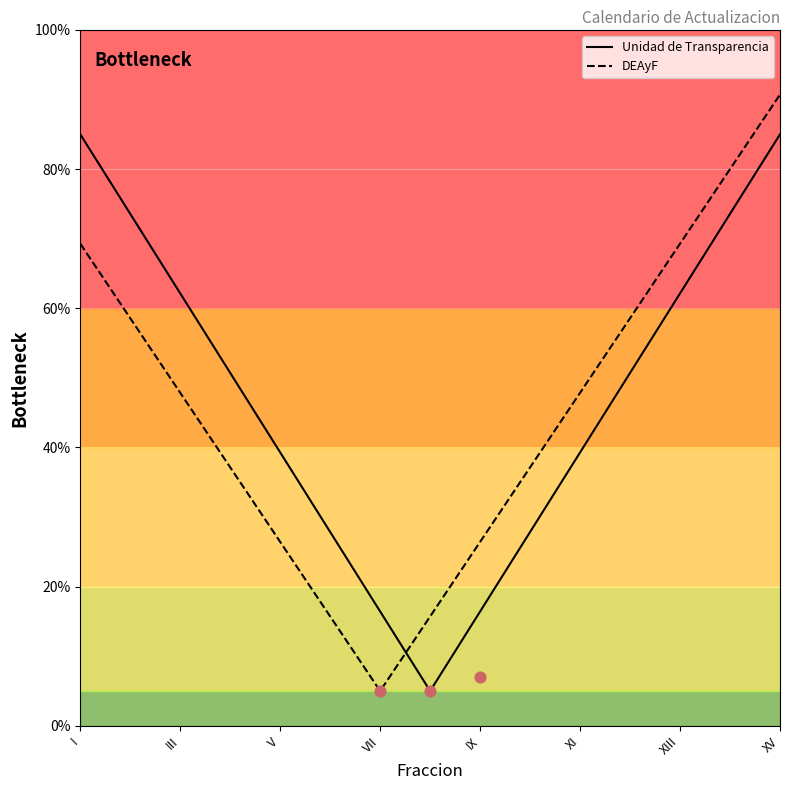

What are all the series names shown in the legend?

Unidad de Transparencia, DEAyF